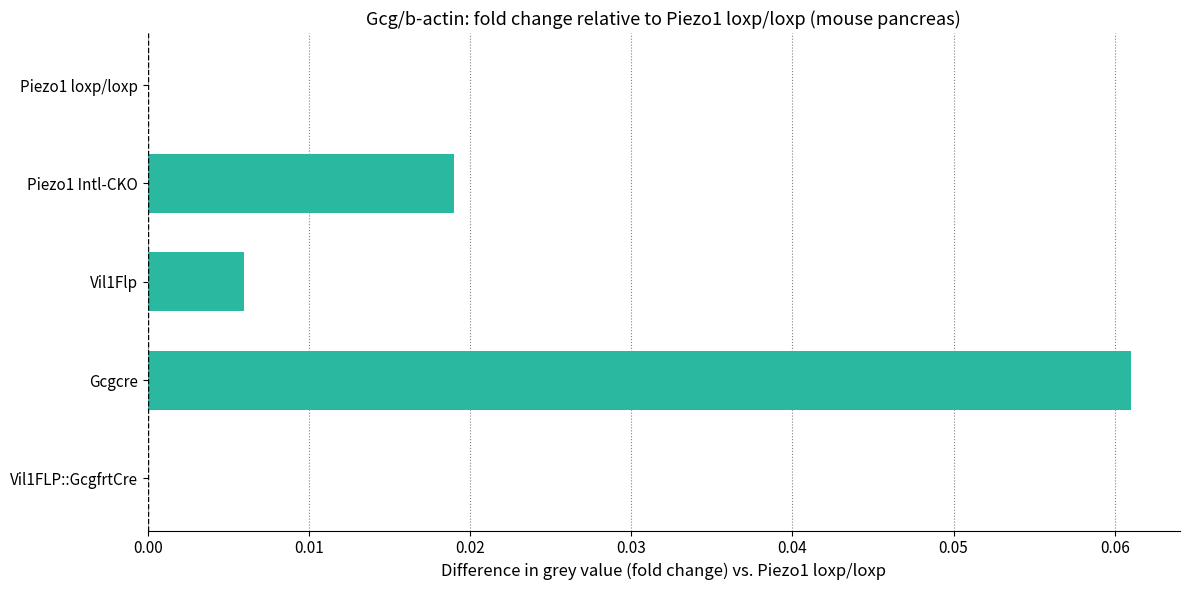

What is the change in value from Piezo1 loxp/loxp to Gcgcre?

+0.1